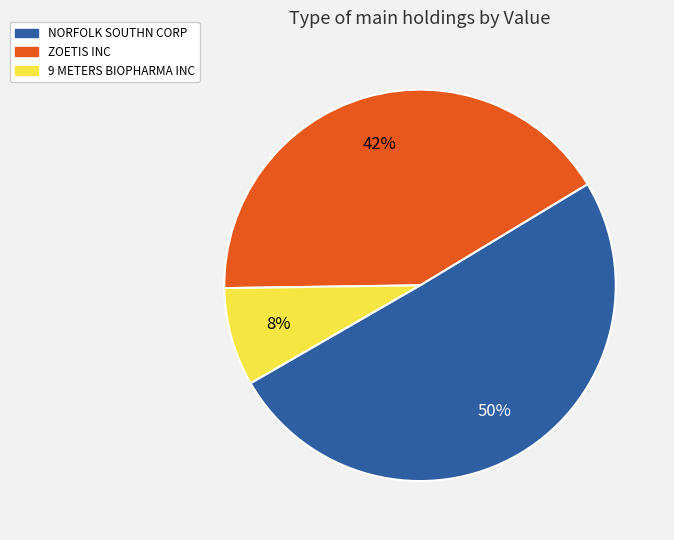

To the nearest percent, what is the difference between the largest and smallest slice percentages?

42%